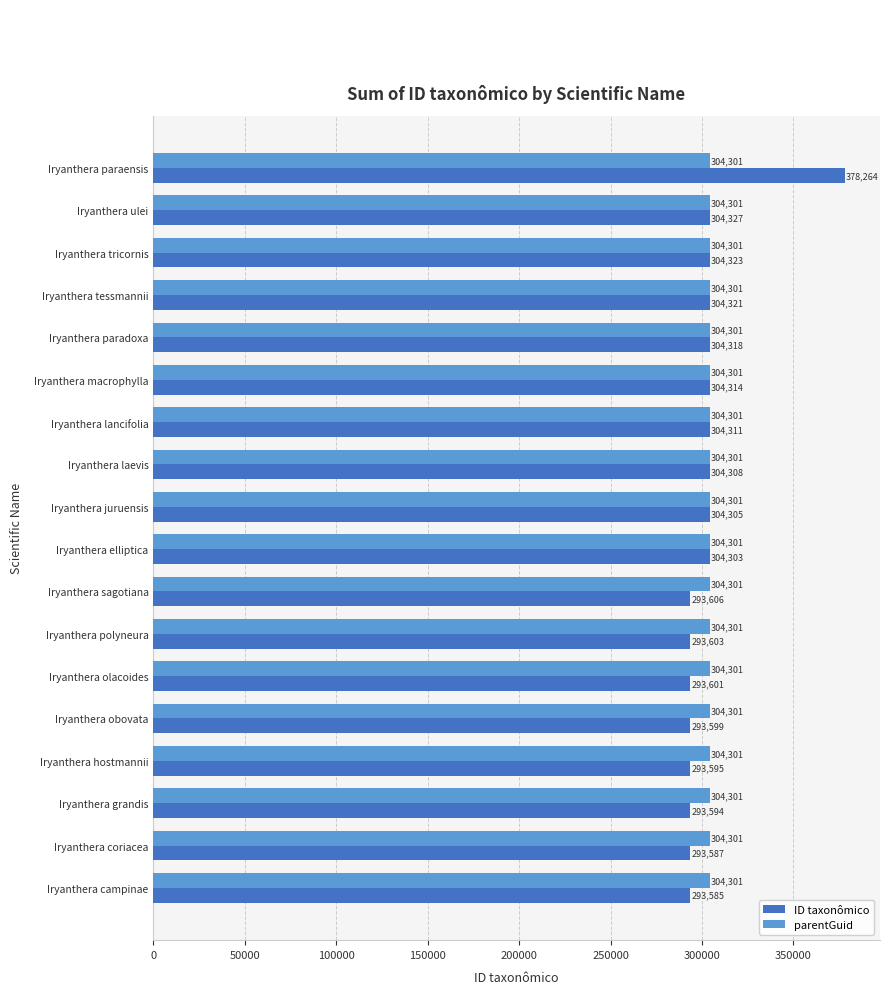

The value of parentGuid at Iryanthera hostmannii is 304301. True or false?

True